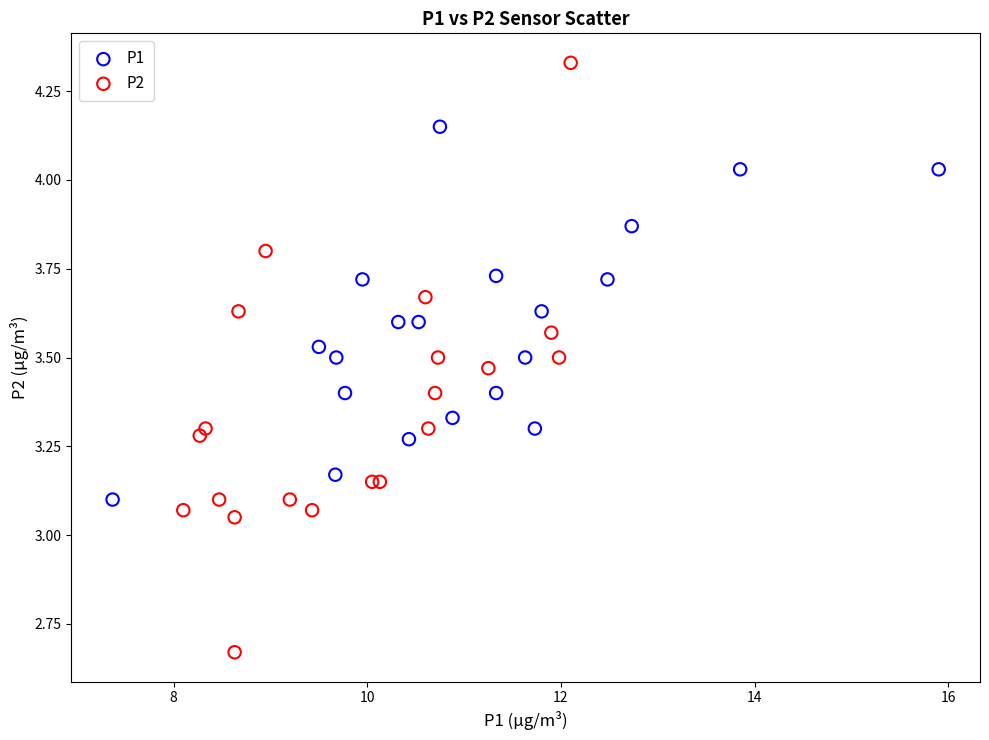

Which series contains the lowest Y value?

P2